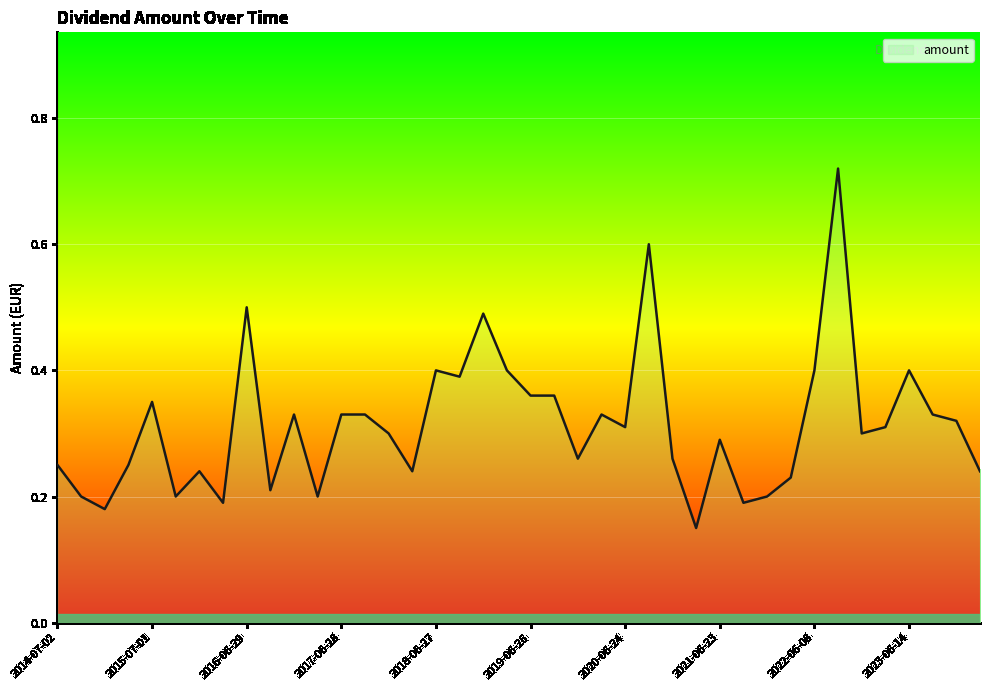

What is the difference between the maximum and minimum values?

0.6